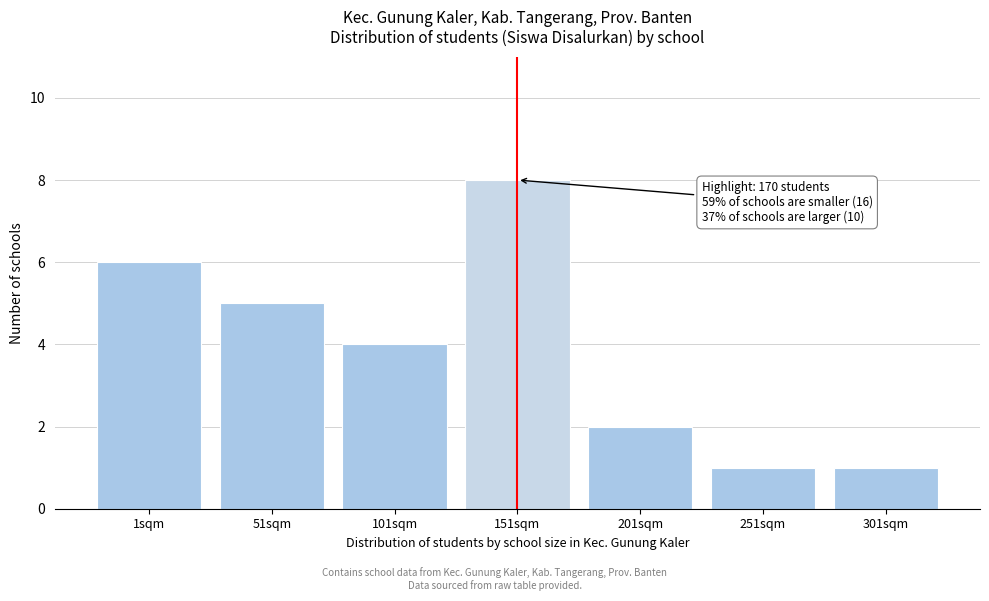

Reading left to right, extract all data points from this chart.

1sqm=6	51sqm=5	101sqm=4	151sqm=8	201sqm=2	251sqm=1	301sqm=1